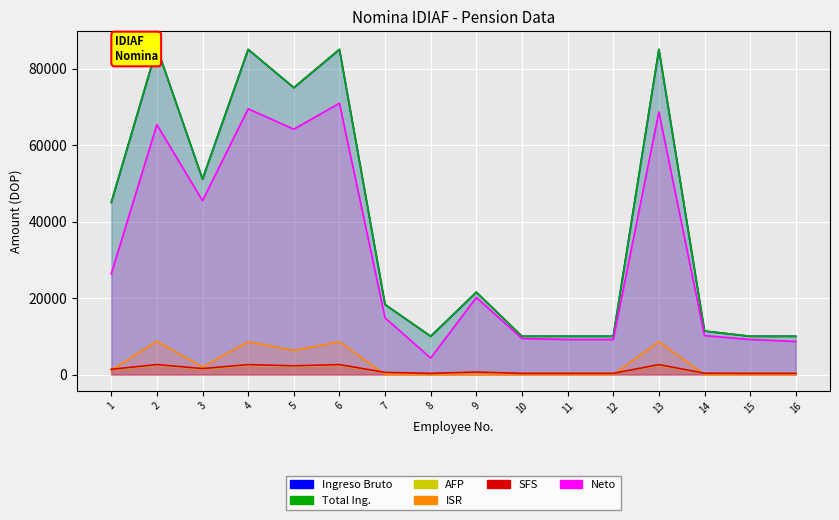

What is the value of the ISR point at the 2nd from the left?

8691.0